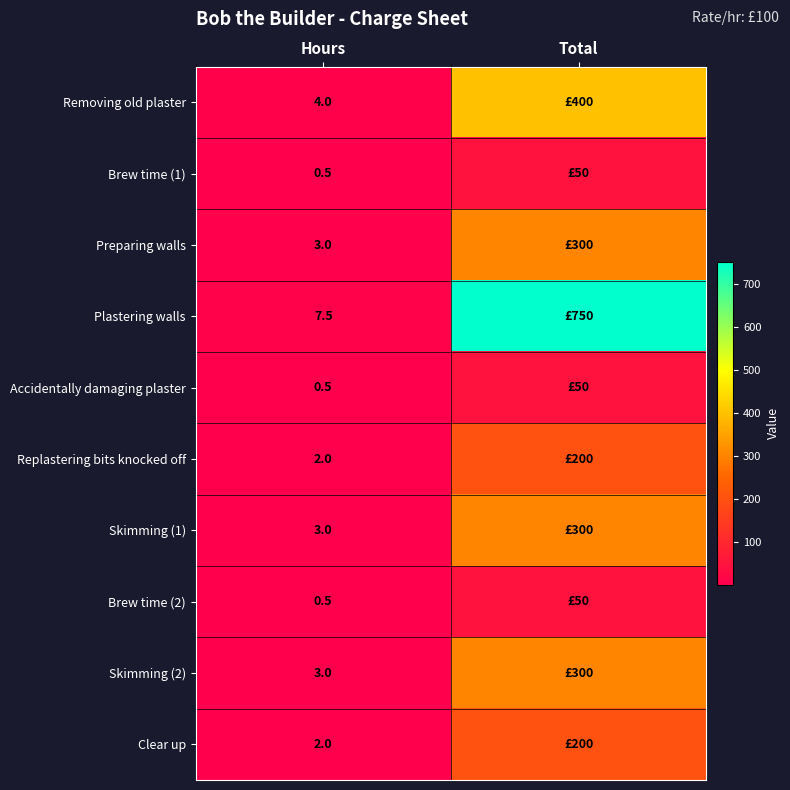

The value of Plastering walls at Hours is 7.5. True or false?

True